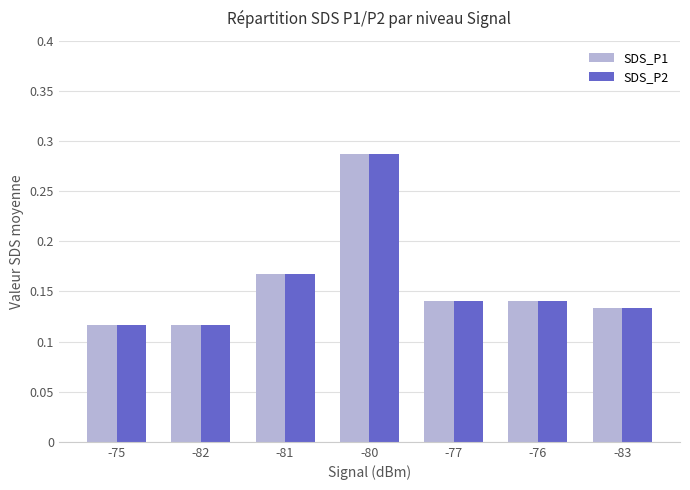

What is the sum of all SDS_P2 values?

1.1